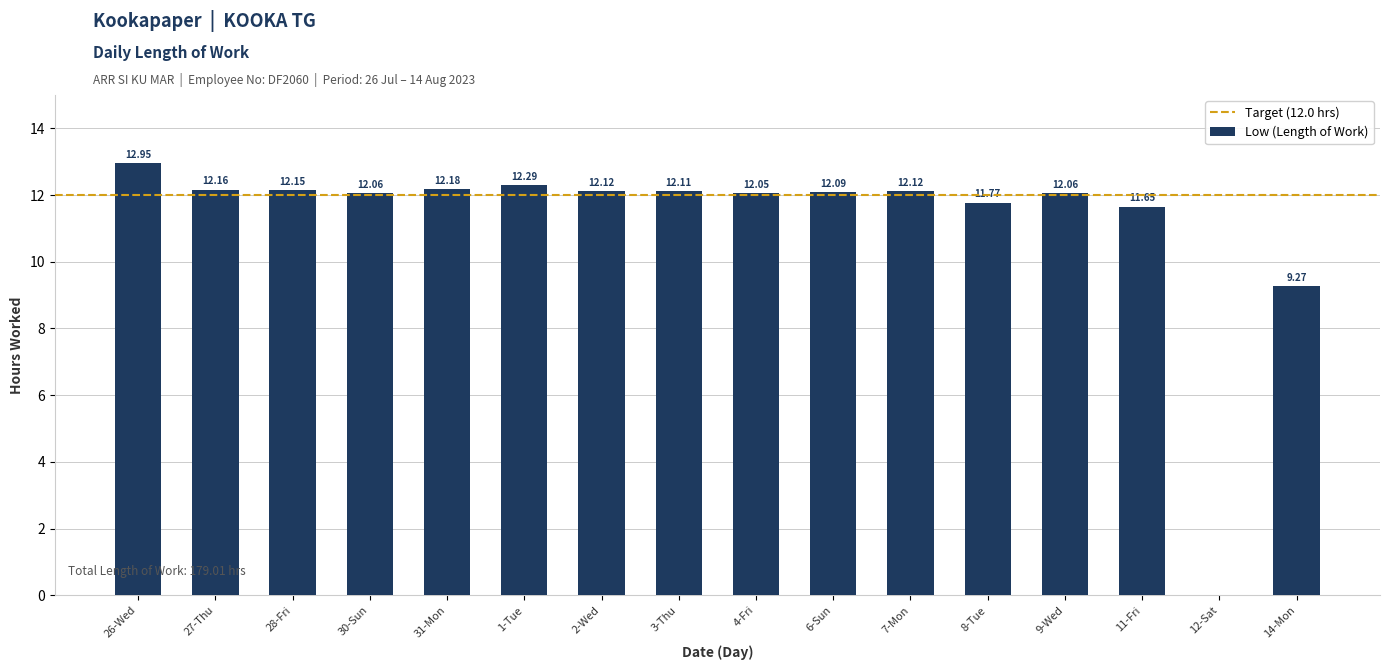

What is the sum of all values?

179.0